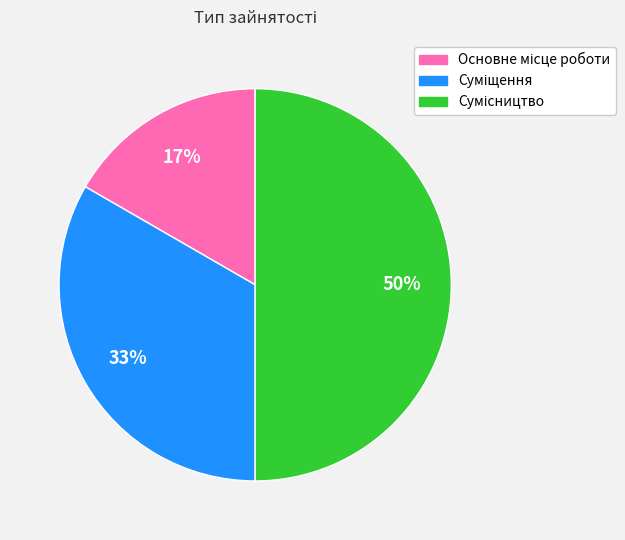

To the nearest percent, what is the difference between the largest and smallest slice percentages?

33%